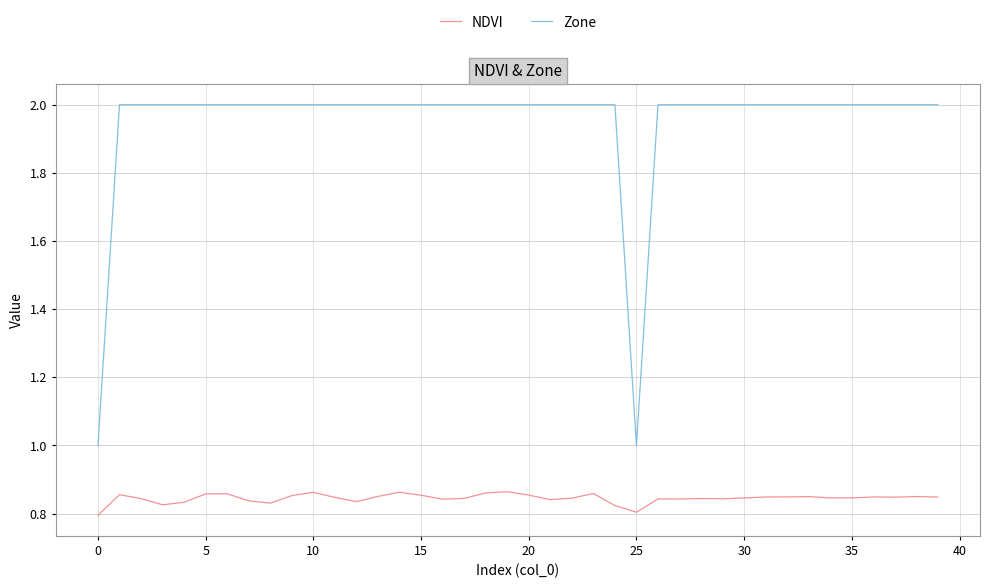

List the series in order of their overall mean, highest first.

Zone, NDVI